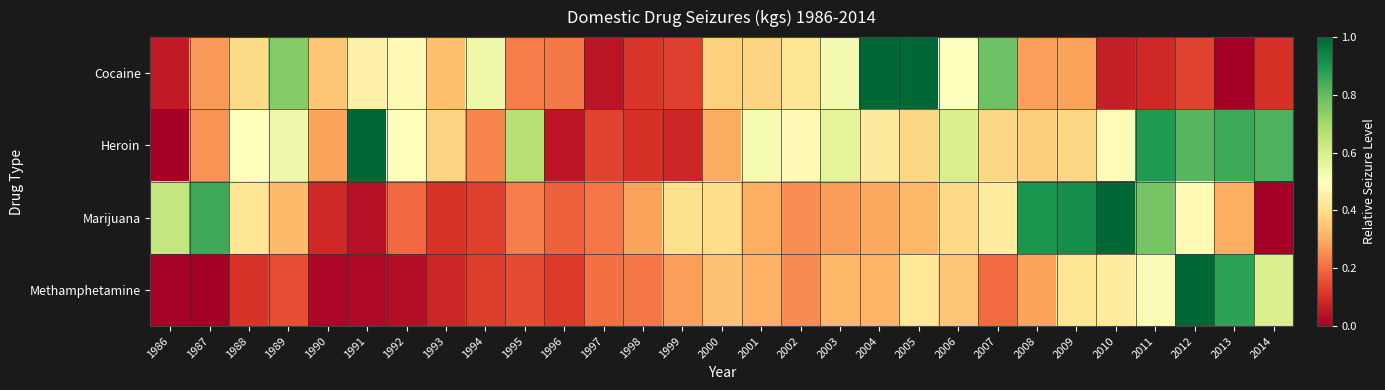

What is the total value across all series at 1989?

1.8